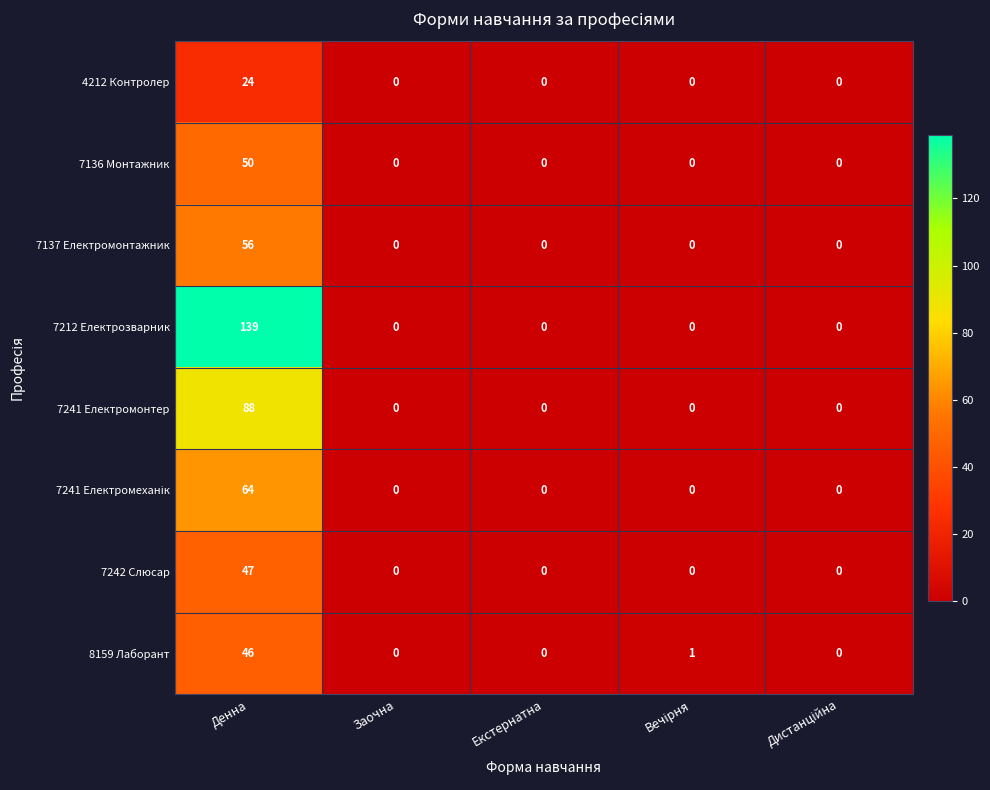

At which category is the sum across all series the highest?

Денна